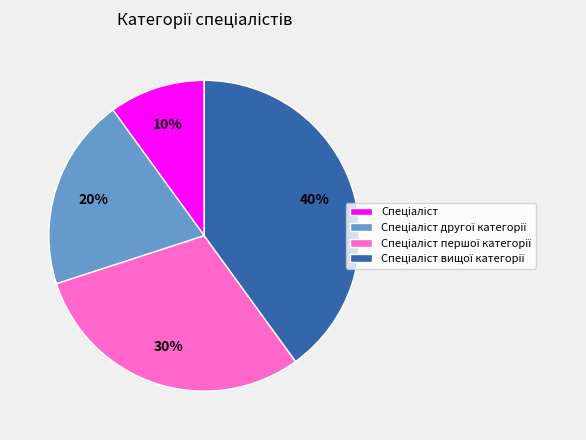

Count the number of slices in the pie.

4